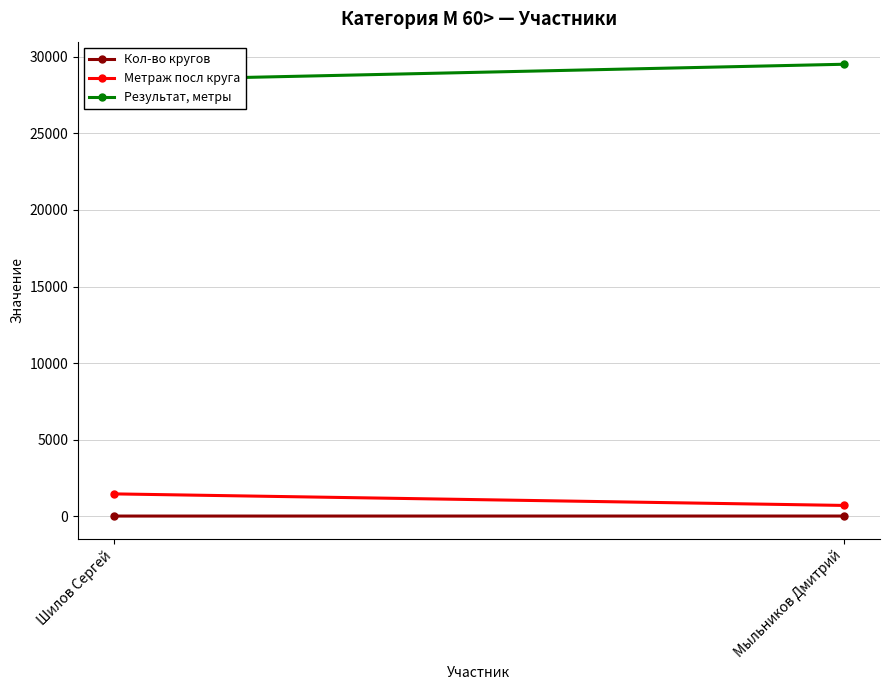

Reading right to left, extract all data points from this chart.

Кол-во кругов: Мыльников Дмитрий=16	Шилов Сергей=15
Метраж посл круга: Мыльников Дмитрий=709	Шилов Сергей=1462
Результат, метры: Мыльников Дмитрий=29509	Шилов Сергей=28462